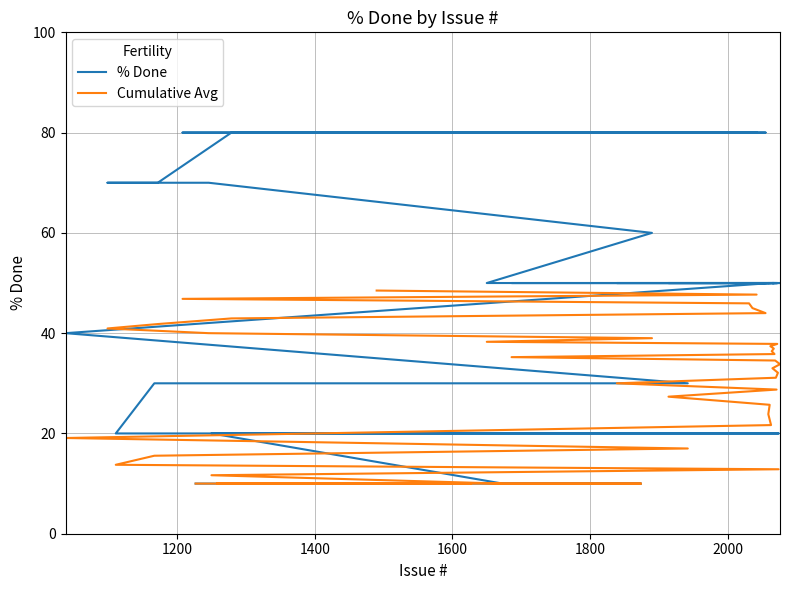

True or false: Cumulative Avg and % Done intersect in this chart.

False